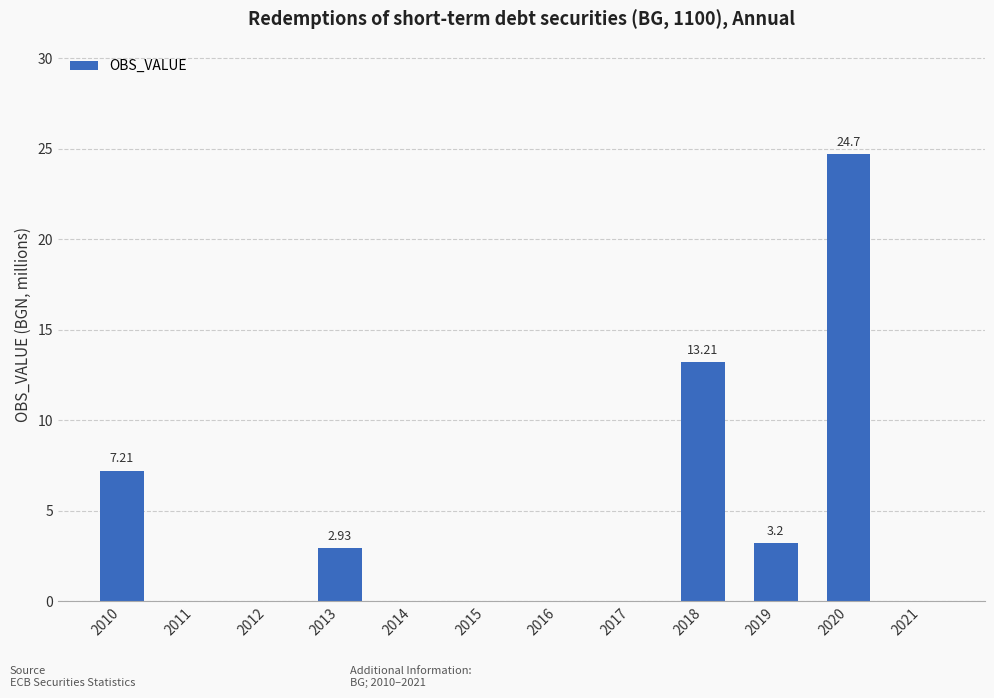

Between 2013 and 2018, which is larger?

2018